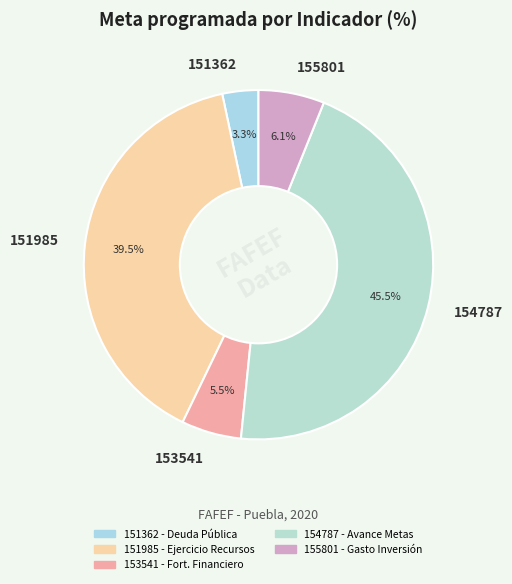

True or false: 153541 accounts for 1% of the total.

False